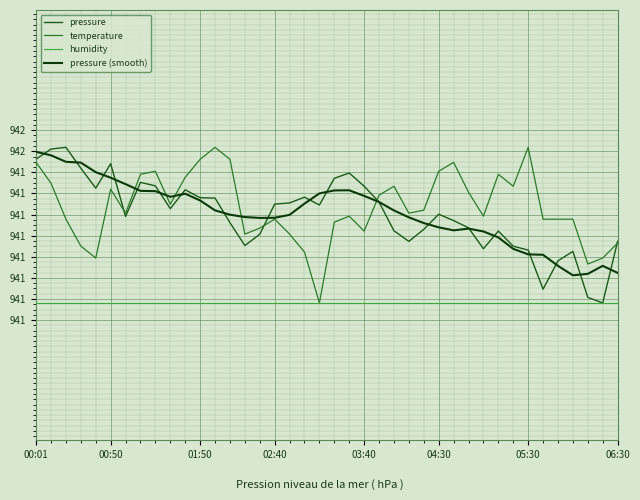

Where do pressure (smooth) and pressure first cross each other?

00:01 and 00:50